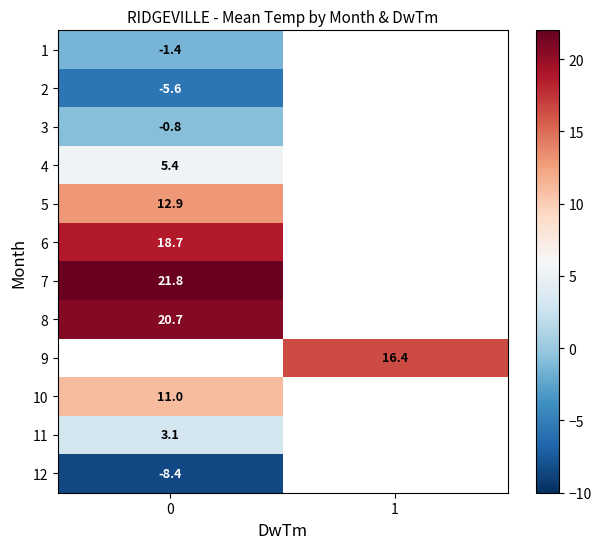

At how many categories does at least one series exceed 15?

2